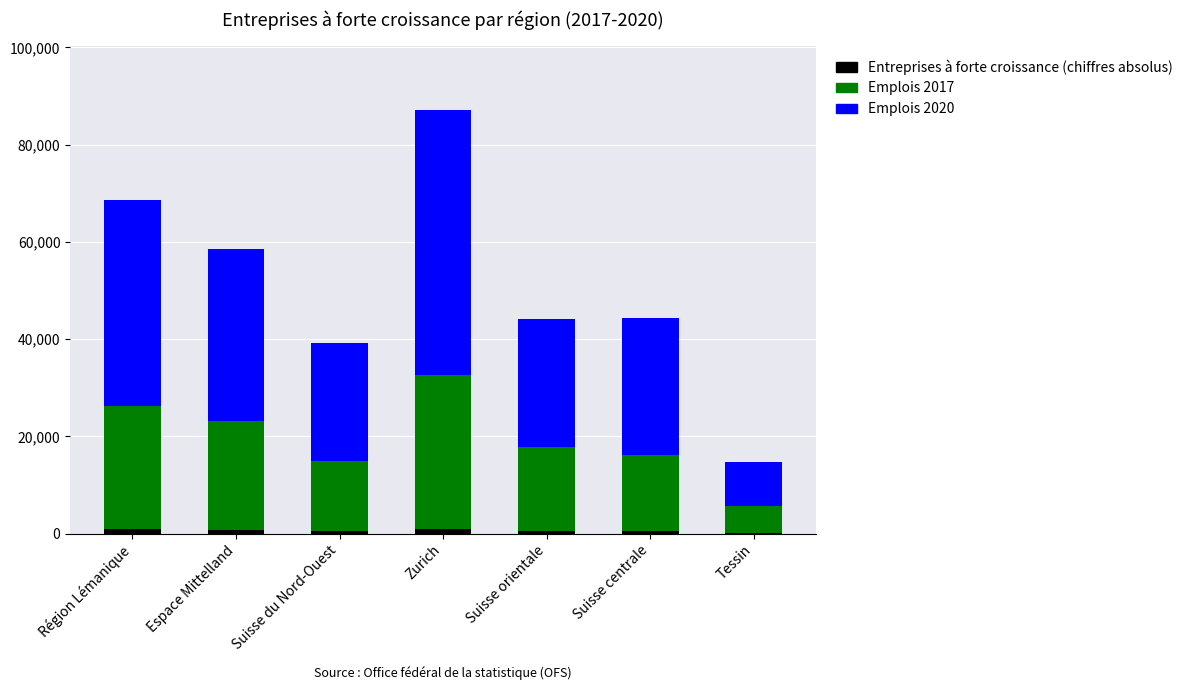

What is the sum of all Entreprises à forte croissance (chiffres absolus) values?

4314